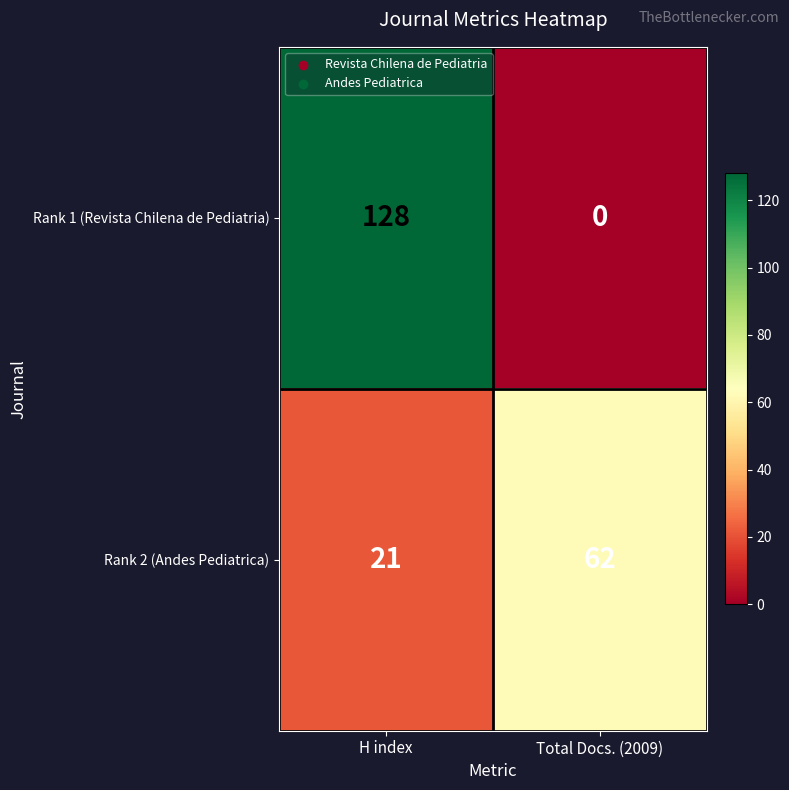

Between H index and Total Docs. (2009), which series saw the biggest shift?

Rank 1 (Revista Chilena de Pediatria)